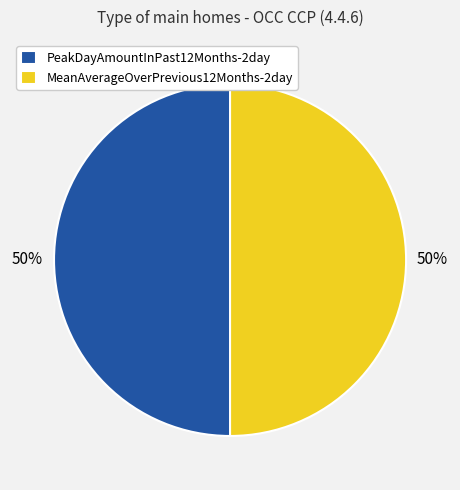

To the nearest percent, what is the difference between the largest and smallest slice percentages?

0%